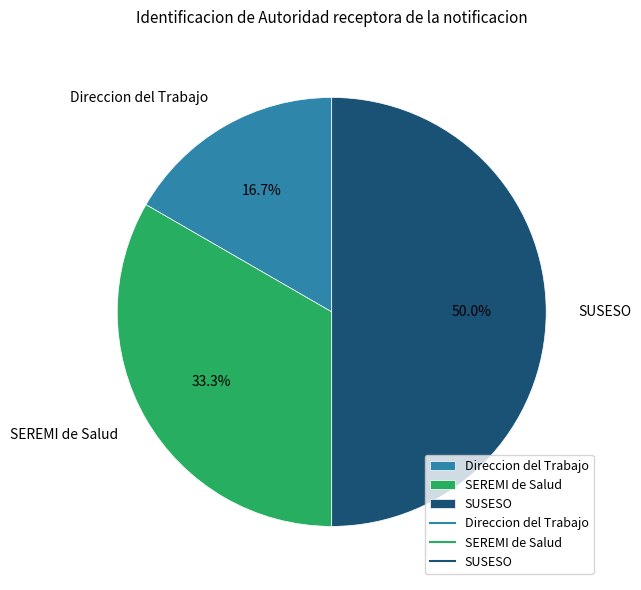

To the nearest percent, what is the average slice percentage?

33%